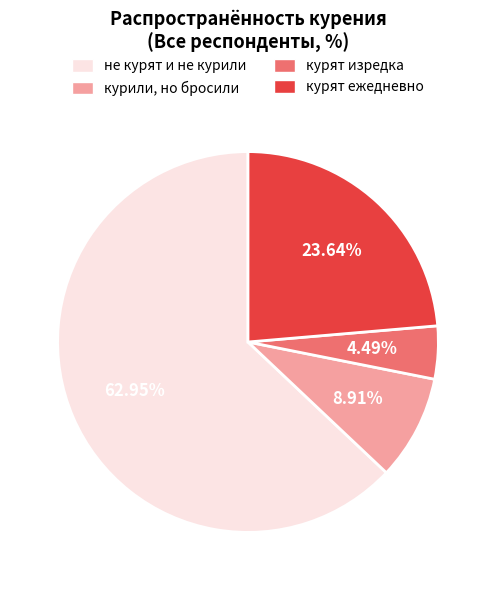

What percentage is the курили, но бросили slice, to the nearest percent?

9%